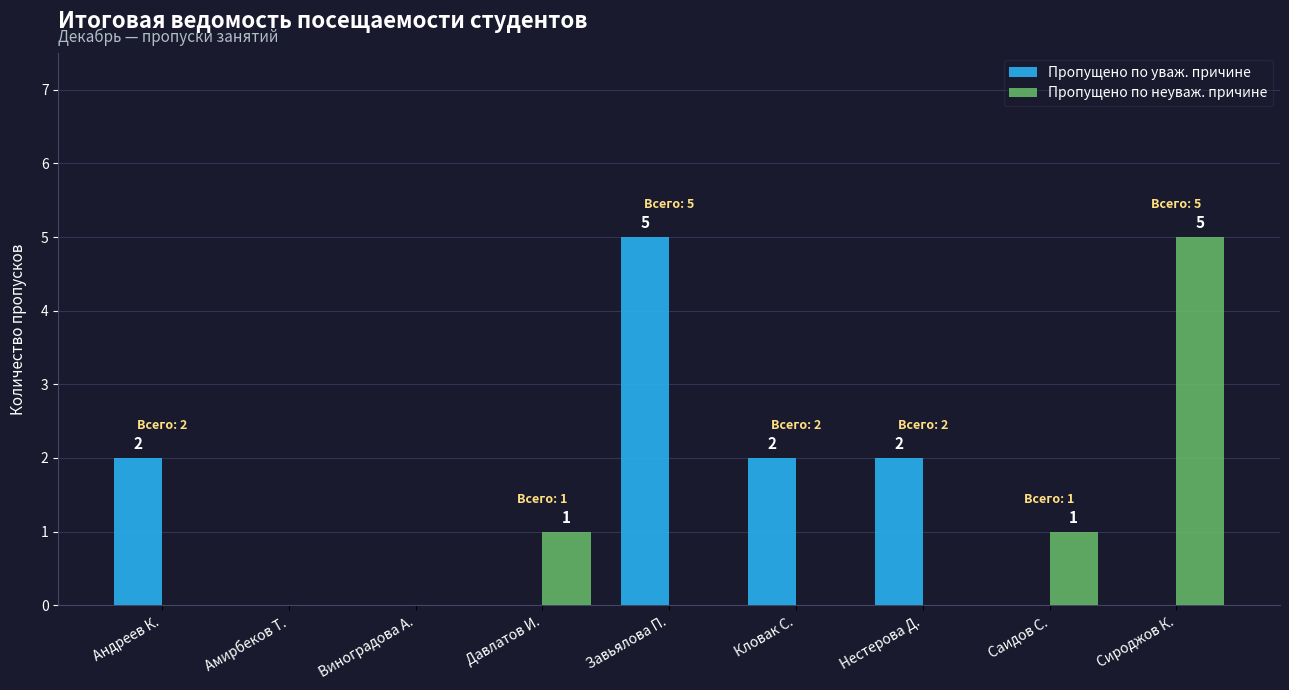

Reading right to left, extract all data points from this chart.

Пропущено по уваж. причине: Сироджов К.=0	Саидов С.=0	Нестерова Д.=2	Кловак С.=2	Завьялова П.=5	Давлатов И.=0	Виноградова А.=0	Амирбеков Т.=0	Андреев К.=2
Пропущено по неуваж. причине: Сироджов К.=5	Саидов С.=1	Нестерова Д.=0	Кловак С.=0	Завьялова П.=0	Давлатов И.=1	Виноградова А.=0	Амирбеков Т.=0	Андреев К.=0